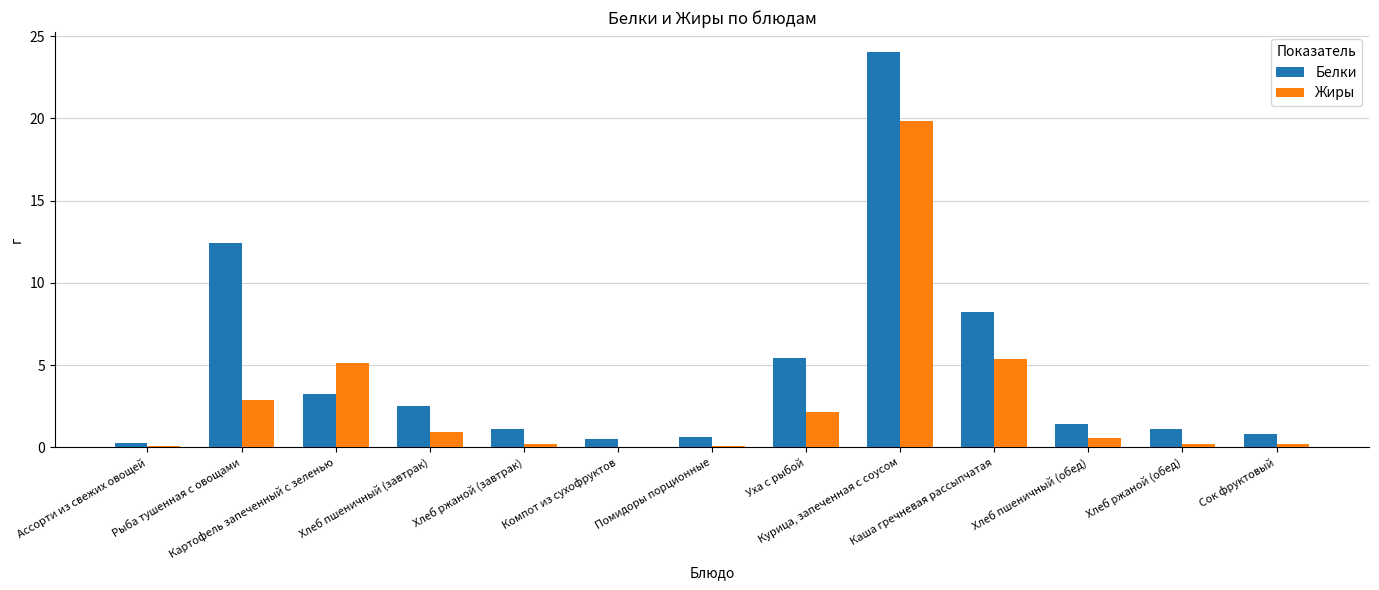

What is the highest value of the Белки series?

24.0